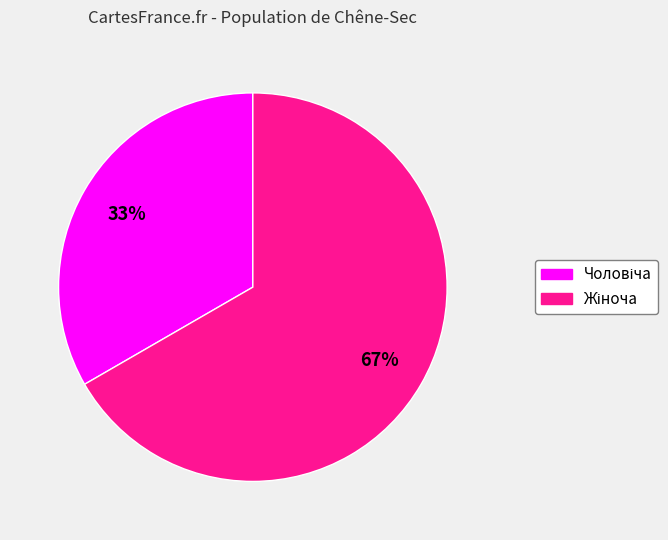

Is there a majority slice in this chart?

Yes